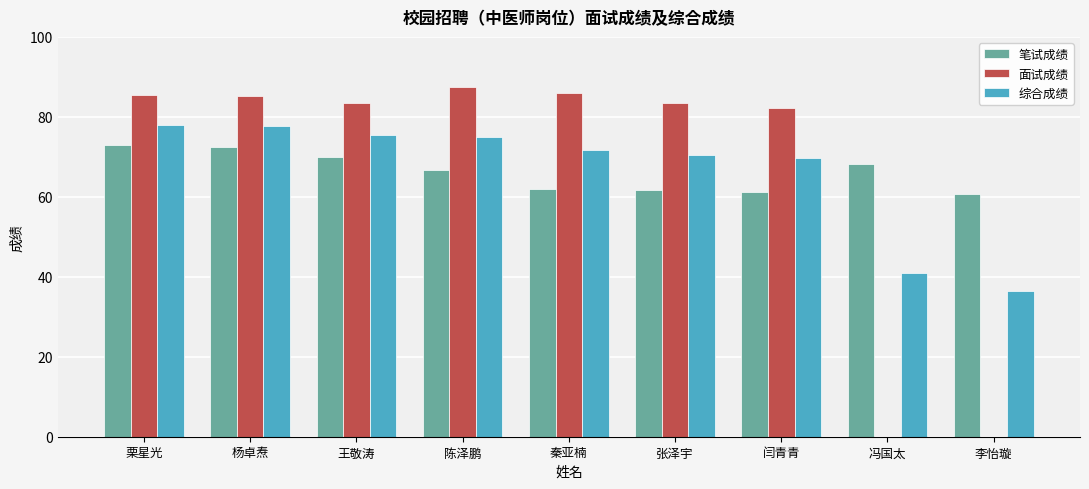

What is the total value across all series at 冯国太?

109.1